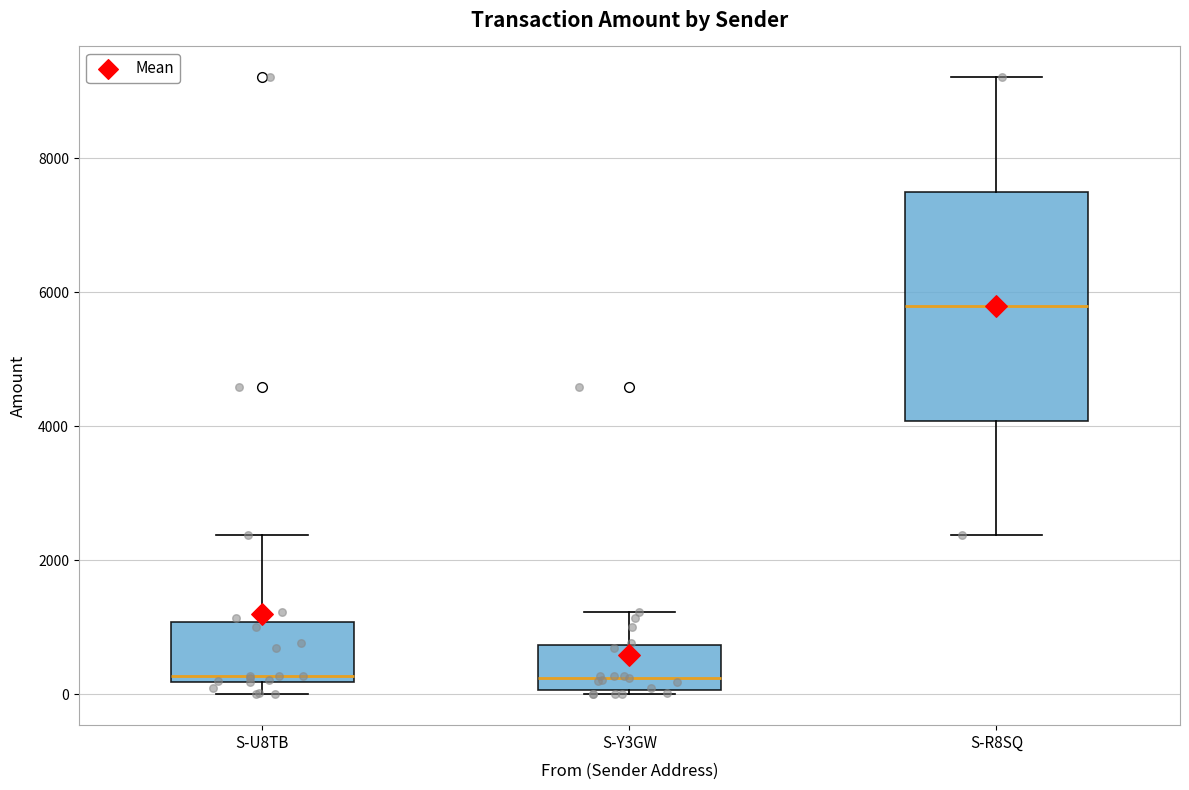

Reading left to right, transcribe this box plot: for each box, give where its median line is, the range the box spans, and where its two whiskers end, as read against the y-axis. The values are not printed on the chart, so give them approximately, as read against the axis.

S-U8TB: median 200 (just above the box's lower edge), box 200 to 1000, whiskers 0 to 2400
S-Y3GW: median 200, box 0 to 800, whiskers 0 (just below the box's lower edge) to 1200
S-R8SQ: median 5800, box 4000 to 7400, whiskers 2400 to 9200